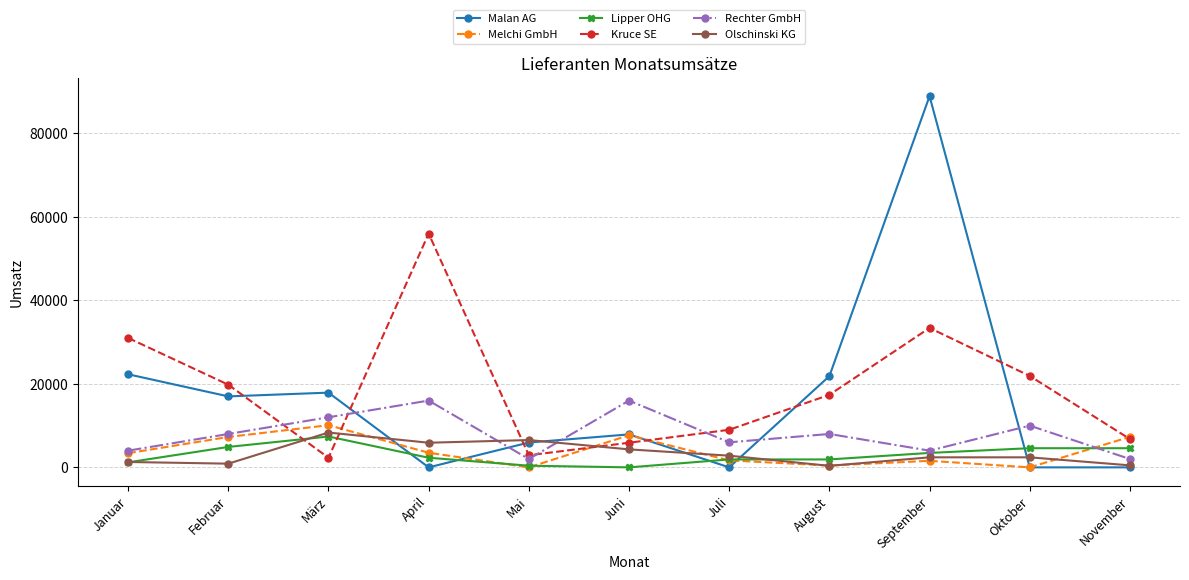

In Rechter GmbH, how many points are higher than both neighbors (excluding endpoints)?

4